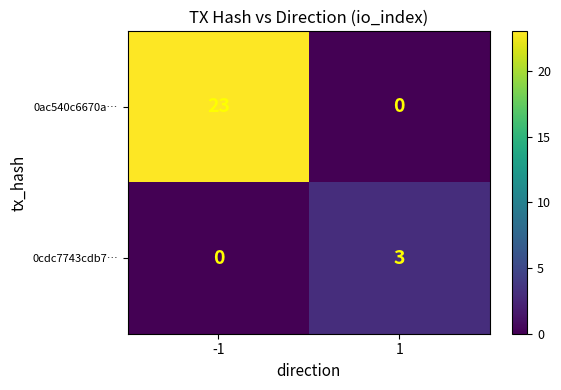

Count the number of categories in the chart.

2